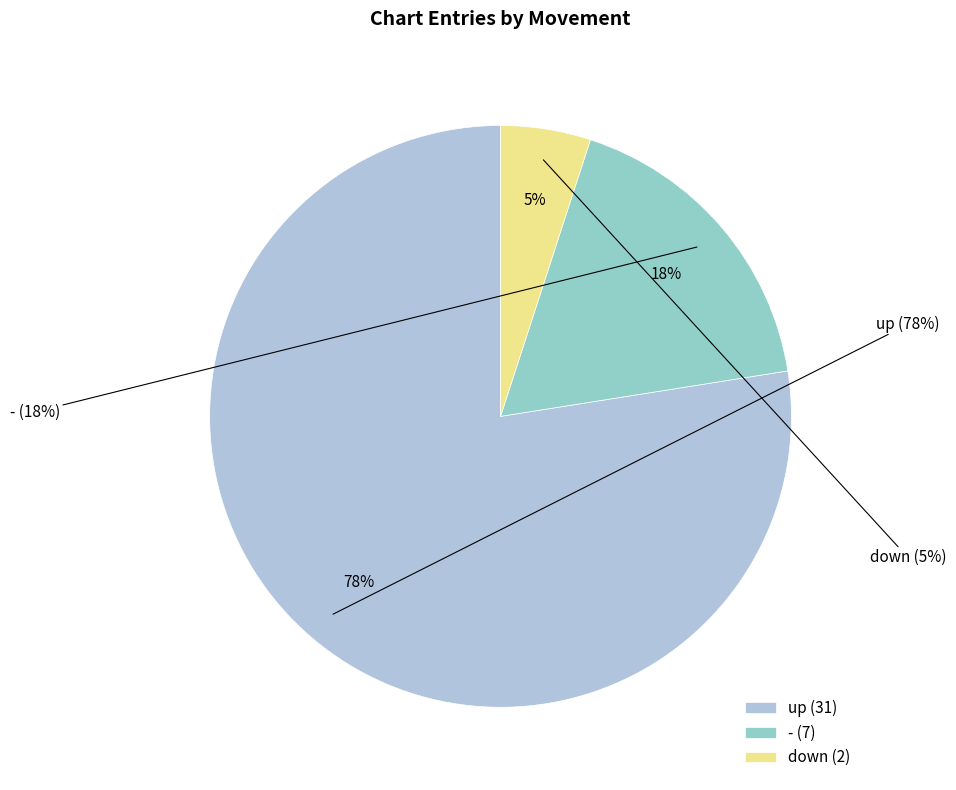

Count the number of slices in the pie.

3